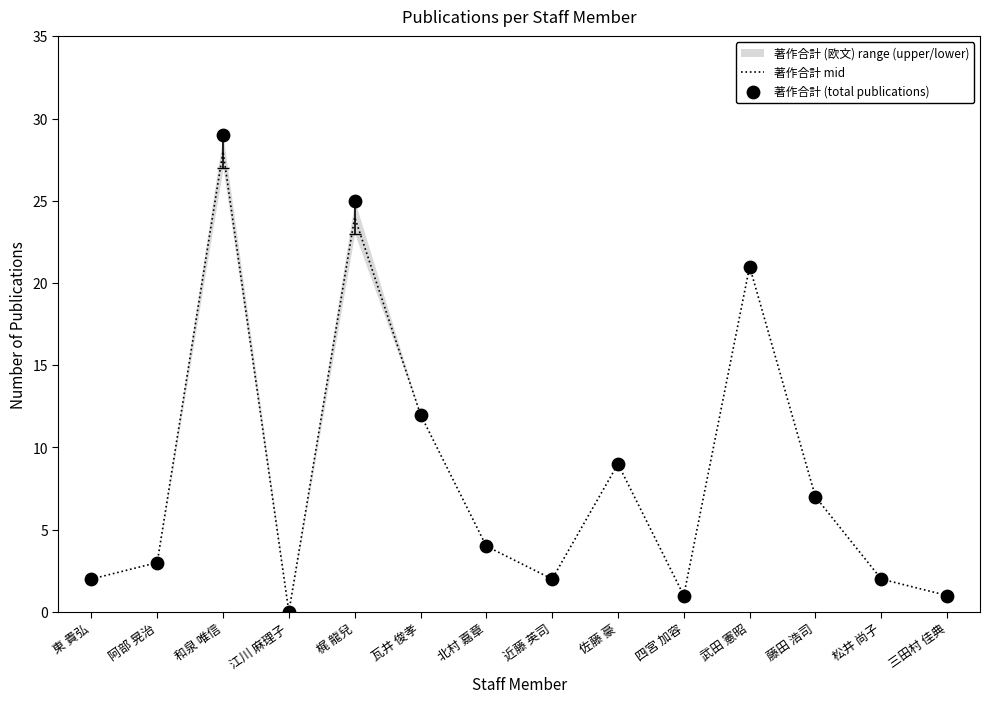

Which series contains the highest Y value?

著作合計 (total publications)